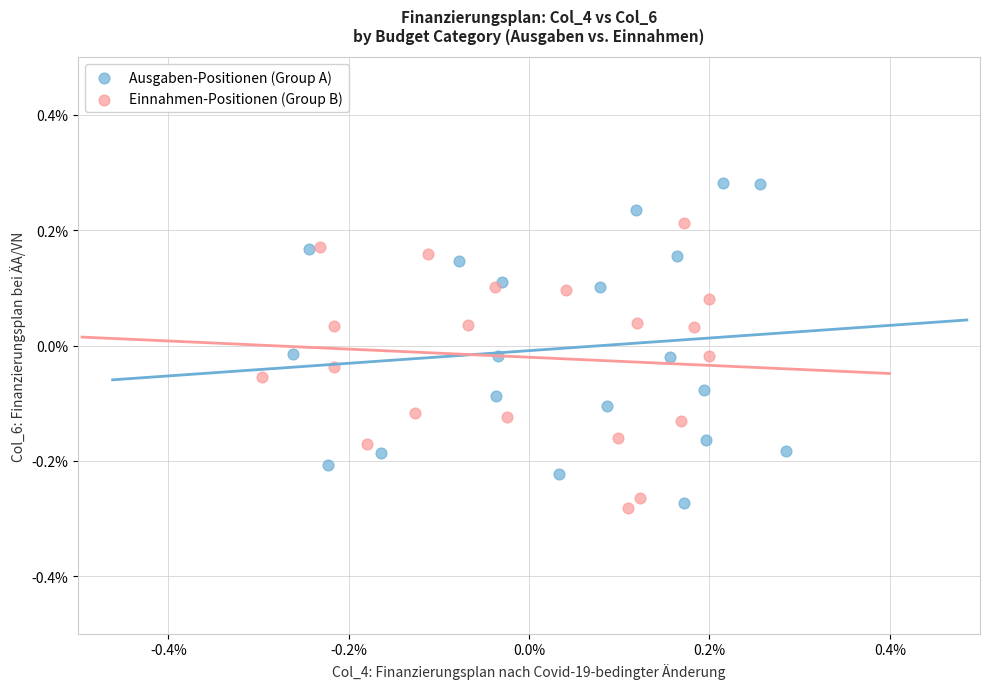

What are all the series names shown in the legend?

Ausgaben-Positionen (Group A), Einnahmen-Positionen (Group B)